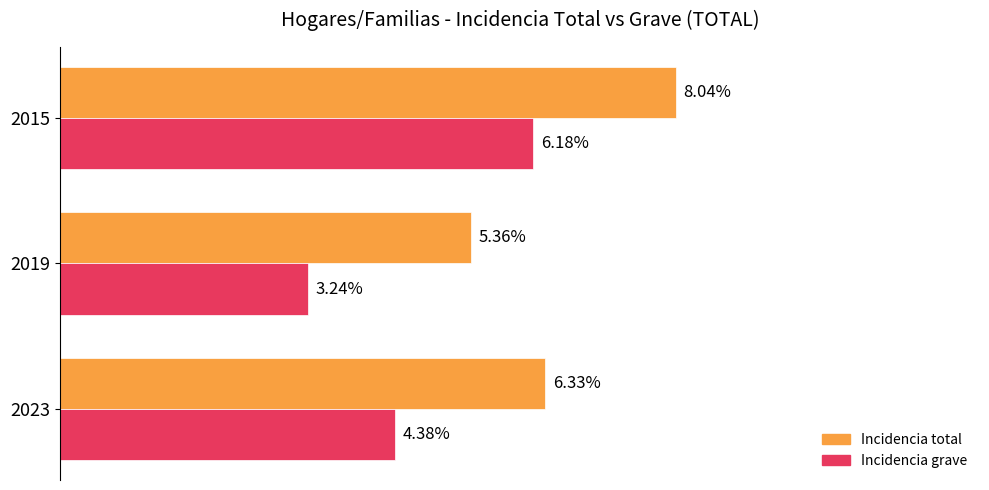

Which series has the largest total across all categories?

Incidencia total